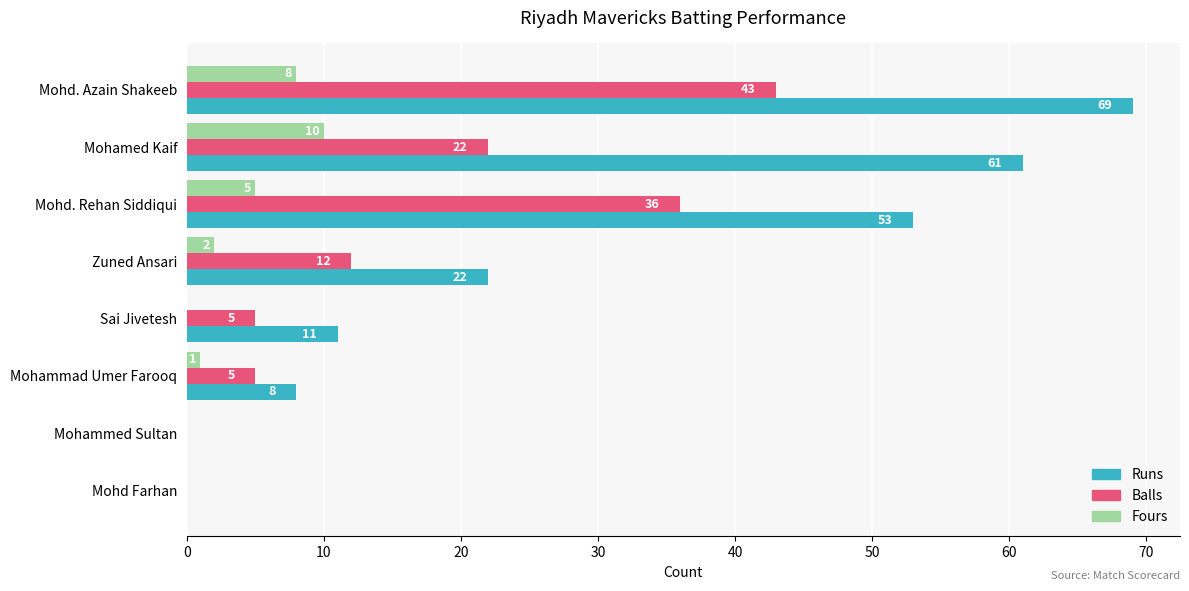

What is the sum of the Fours values at Mohd. Rehan Siddiqui and Mohammed Sultan?

5